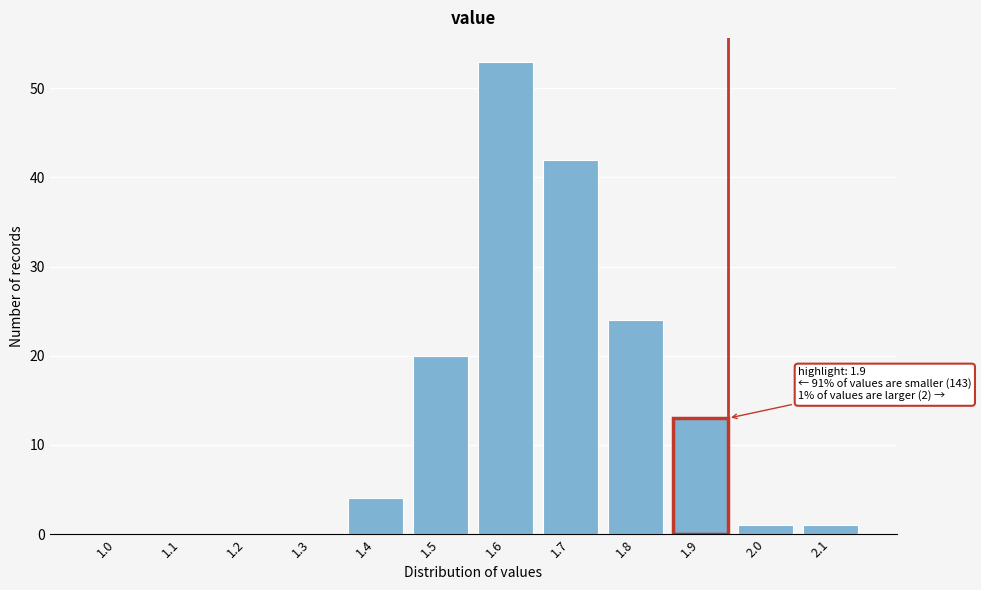

Reading left to right, list all the values displayed in this chart.

1.0=0	1.1=0	1.2=0	1.3=0	1.4=4	1.5=20	1.6=53	1.7=42	1.8=24	1.9=13	2.0=1	2.1=1